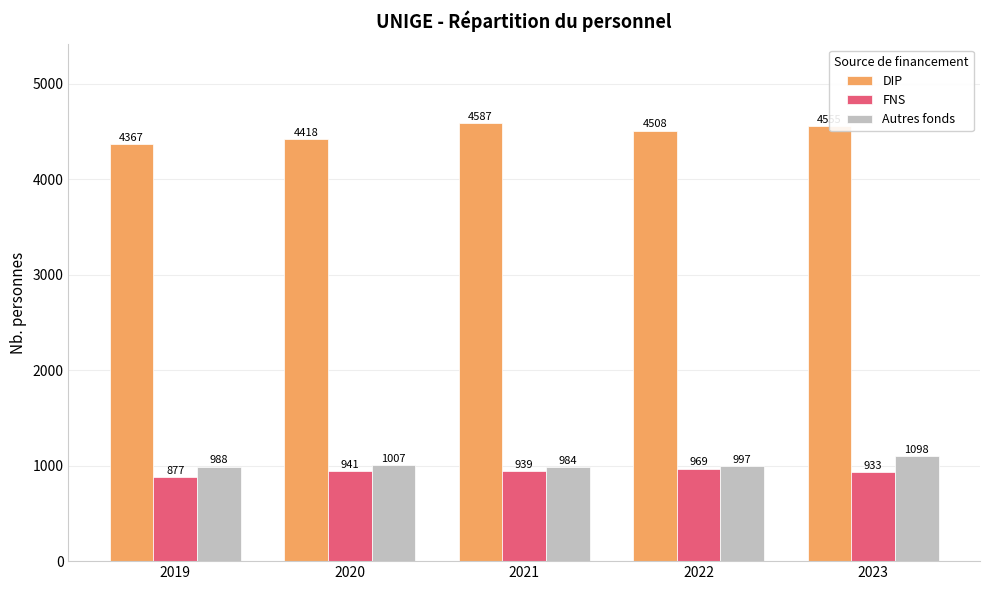

What is the highest value of the FNS series?

969